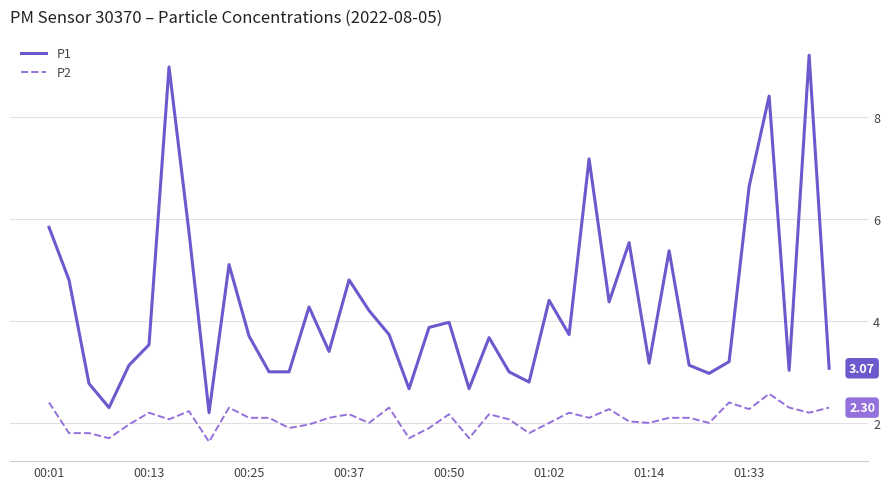

Which series has the largest total across all categories?

P1